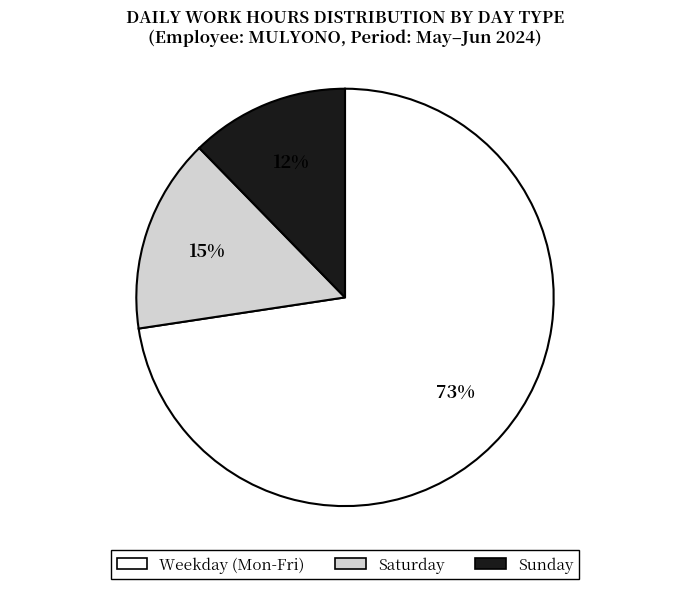

Is there any slice that represents more than half of the pie?

Yes